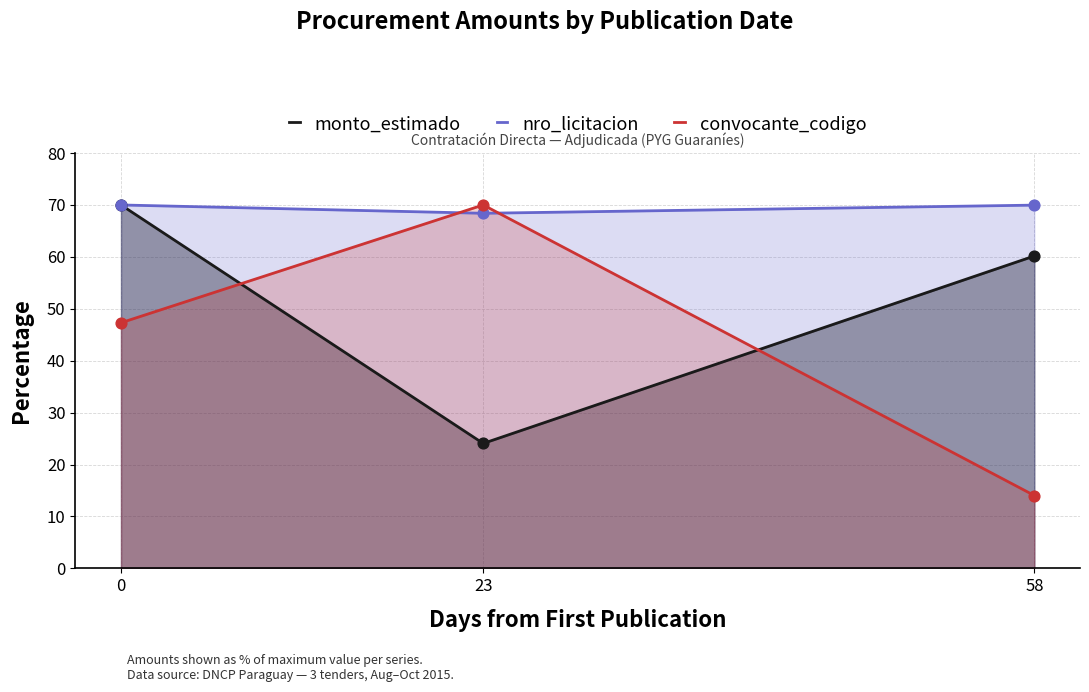

What is the total value across all series at 23?

162.5